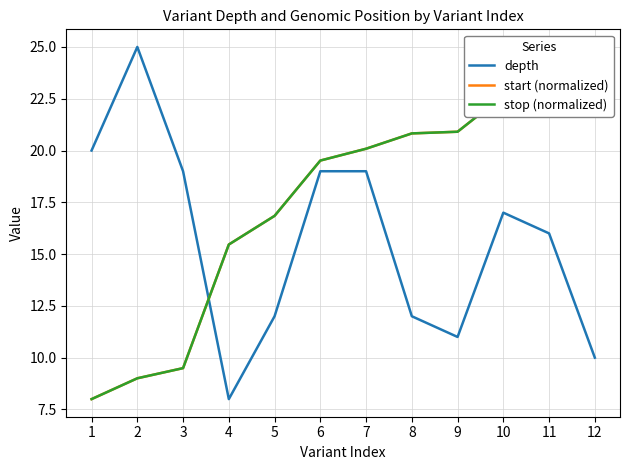

What is the difference between the maximum and second lowest values in the depth series?

15